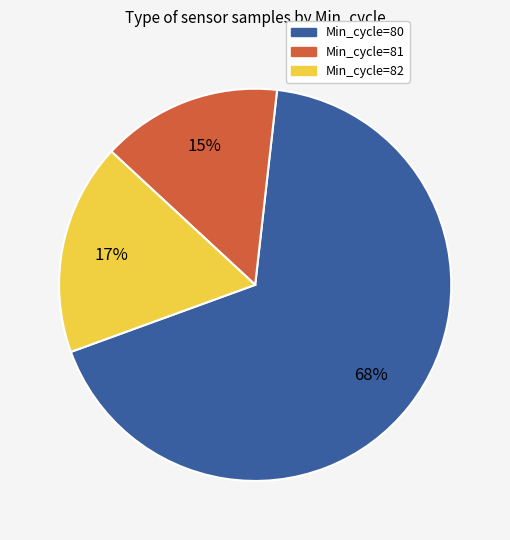

To the nearest percent, what portion does Min_cycle=81 represent?

15%